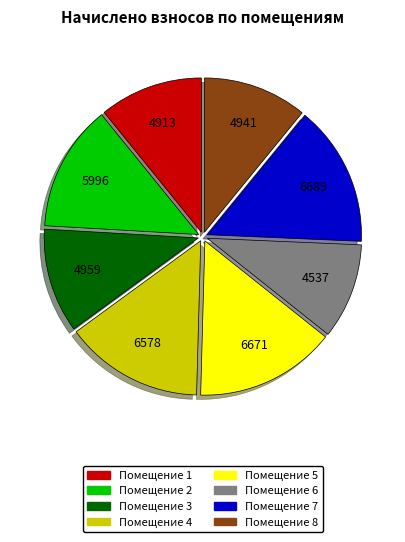

Is there any slice that represents more than half of the pie?

No